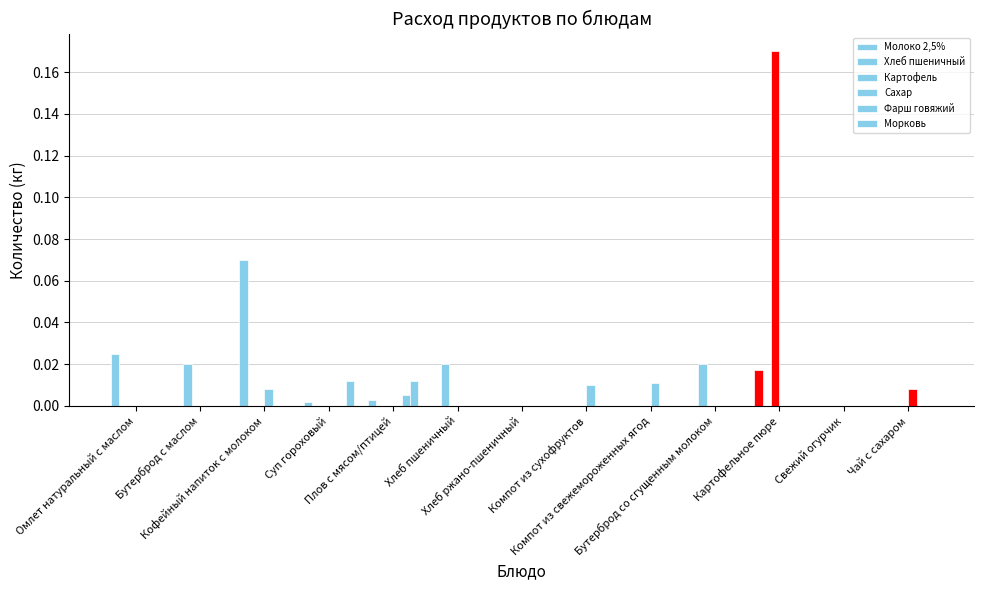

The Хлеб пшеничный series shows 0.0 at Свежий огурчик. True or false?

True